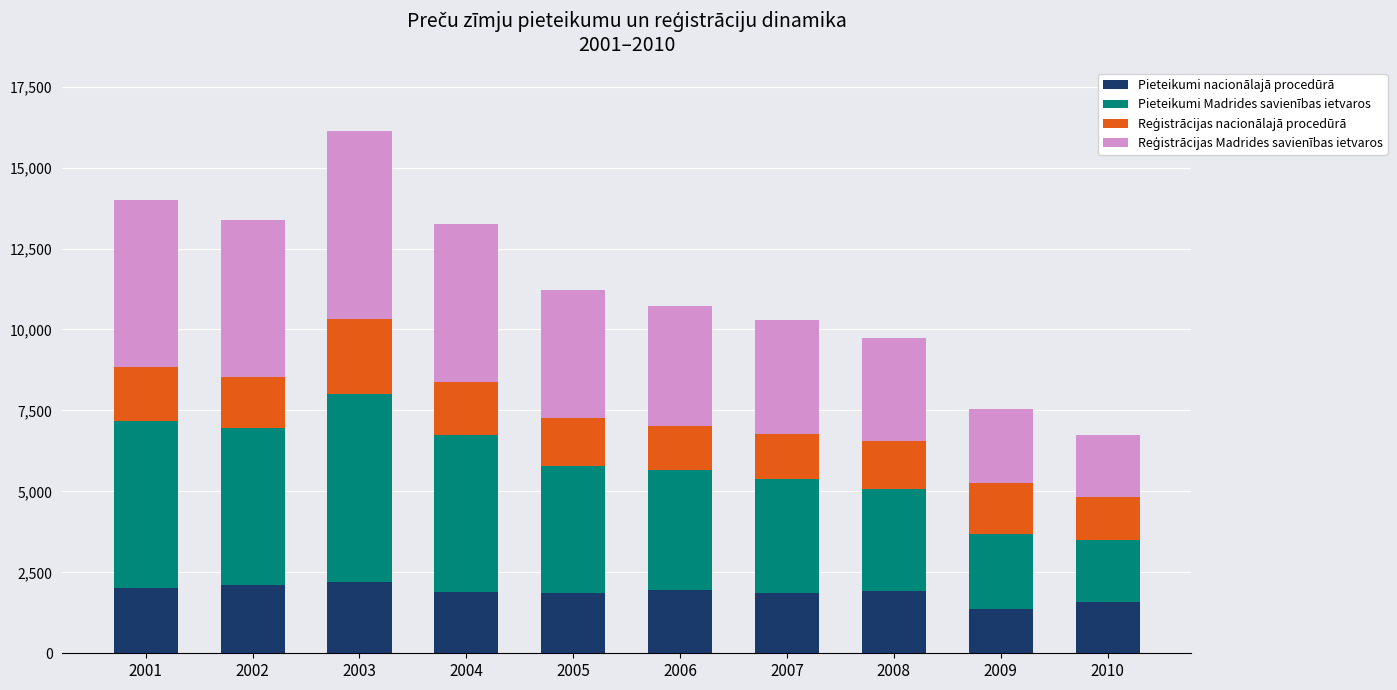

True or false: Pieteikumi nacionālajā procedūrā has a value of 2192 at 2003.

True